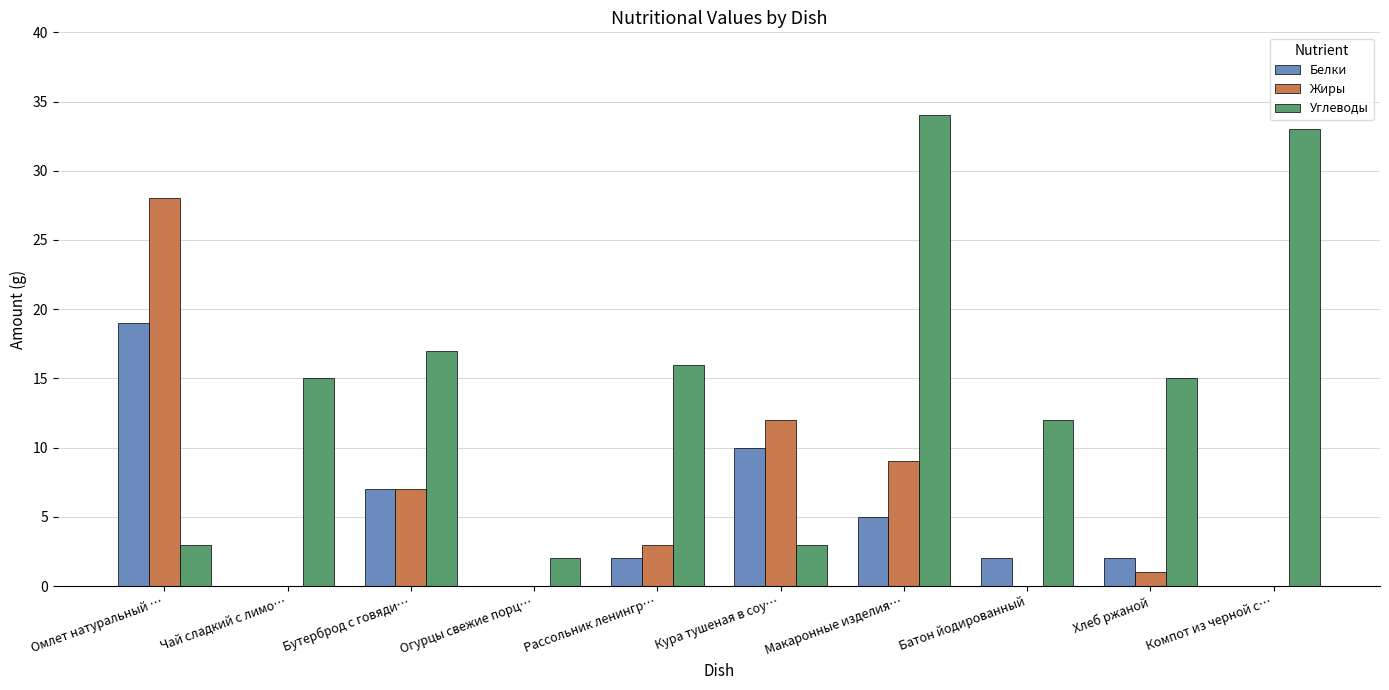

Which series has the largest total across all categories?

Углеводы